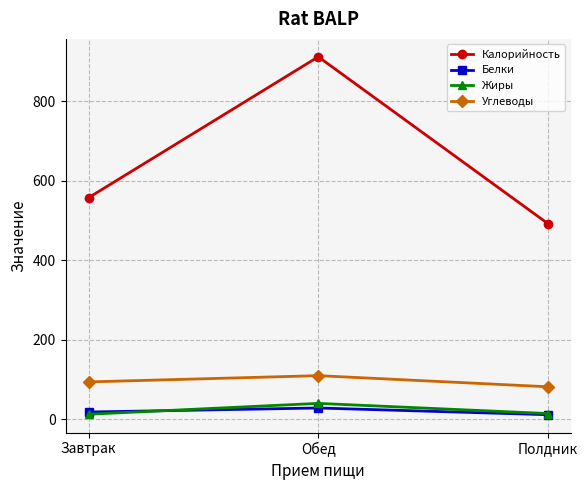

What is the difference between the Жиры values at Обед and Полдник?

25.6